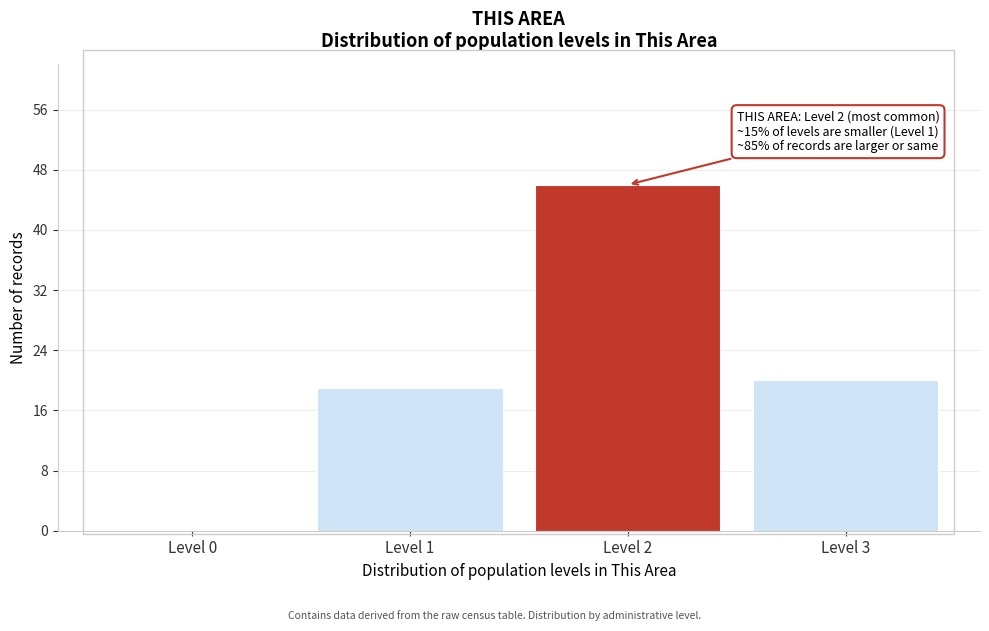

Reading left to right, transcribe all the data shown in this chart.

Level 0=0	Level 1=19	Level 2=46	Level 3=20